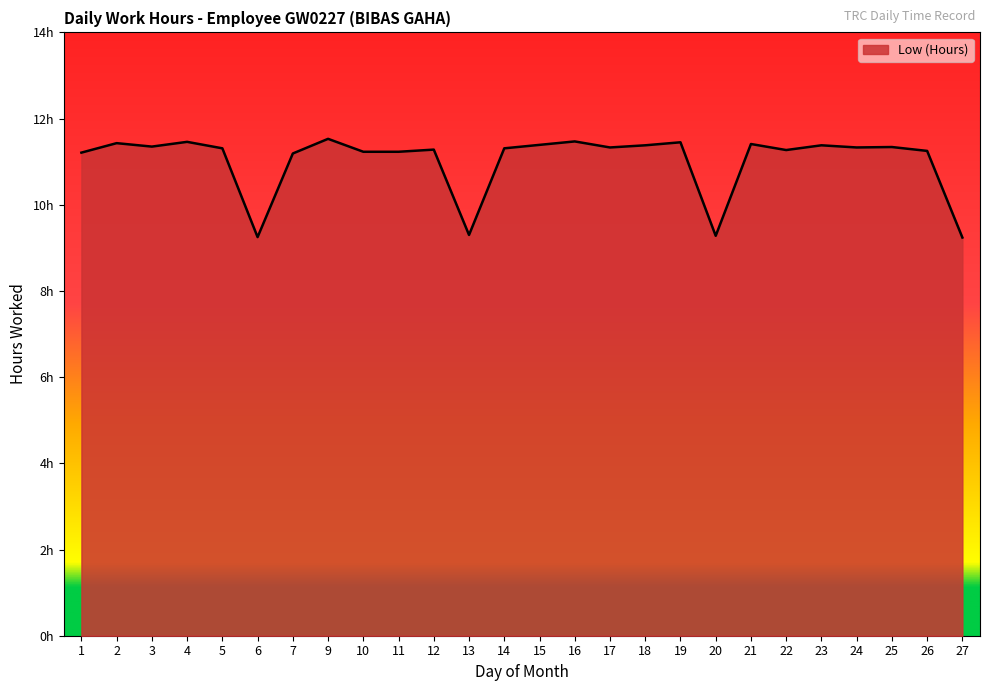

Is this an area chart (filled region under the line)?

Yes